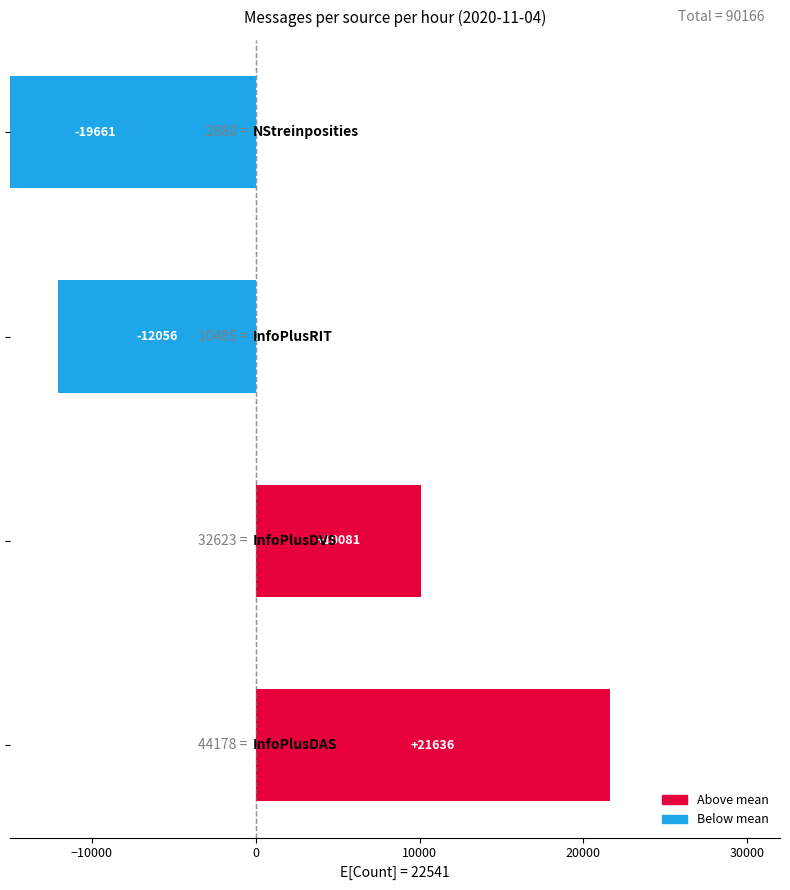

Does the chart contain stacked bars?

No